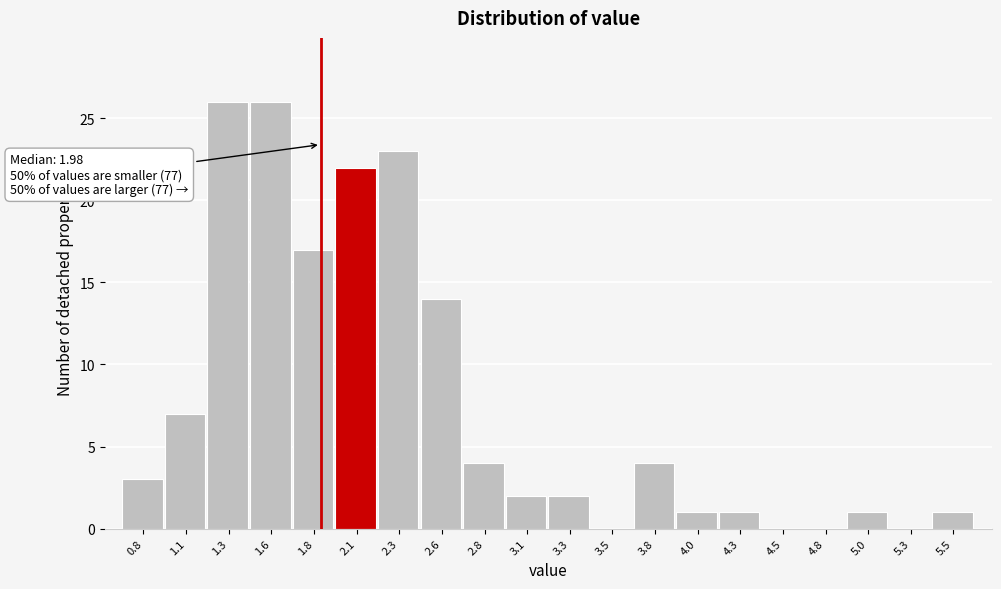

Reading left to right, transcribe all the data shown in this chart.

0.8=3	1.1=7	1.3=26	1.6=26	1.8=17	2.1=22	2.3=23	2.6=14	2.8=4	3.1=2	3.3=2	3.5=0	3.8=4	4.0=1	4.3=1	4.5=0	4.8=0	5.0=1	5.3=0	5.5=1